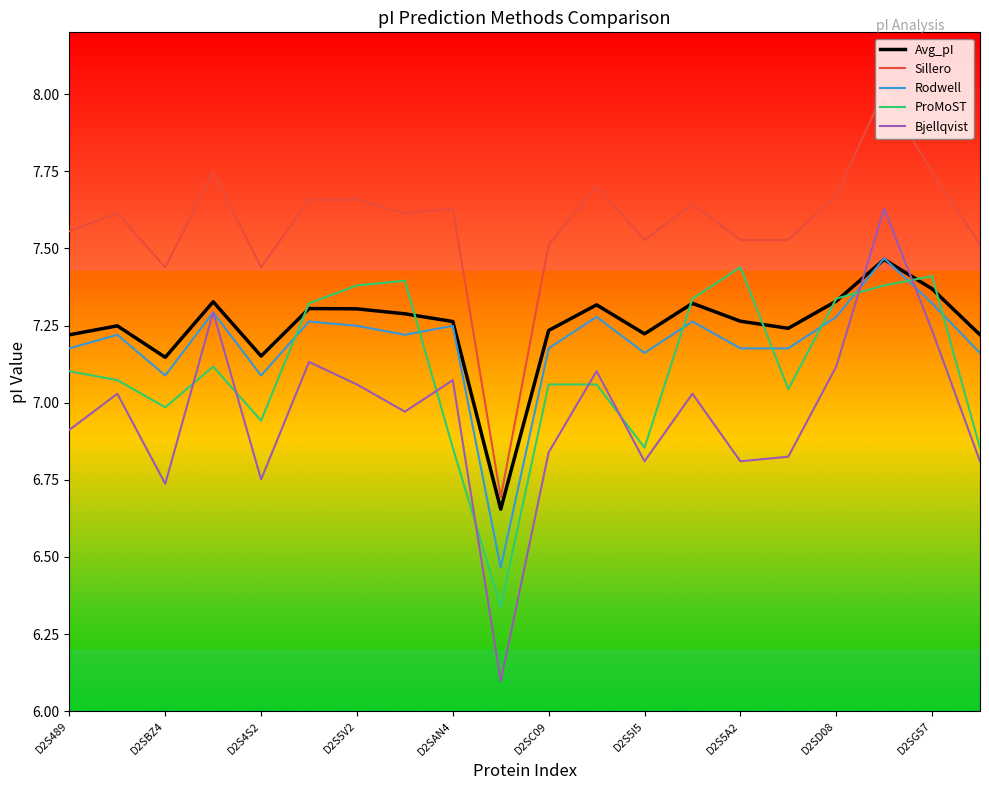

What is the maximum value for Sillero?

8.0